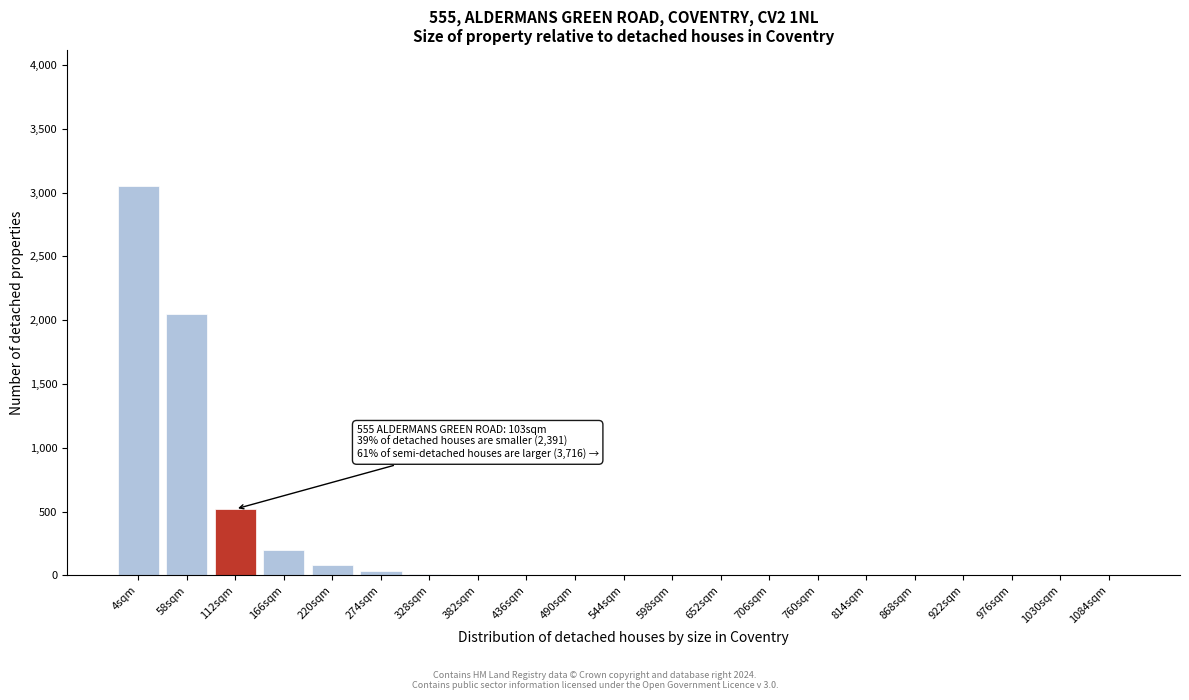

What is the change in value from 112sqm to 166sqm?

-320